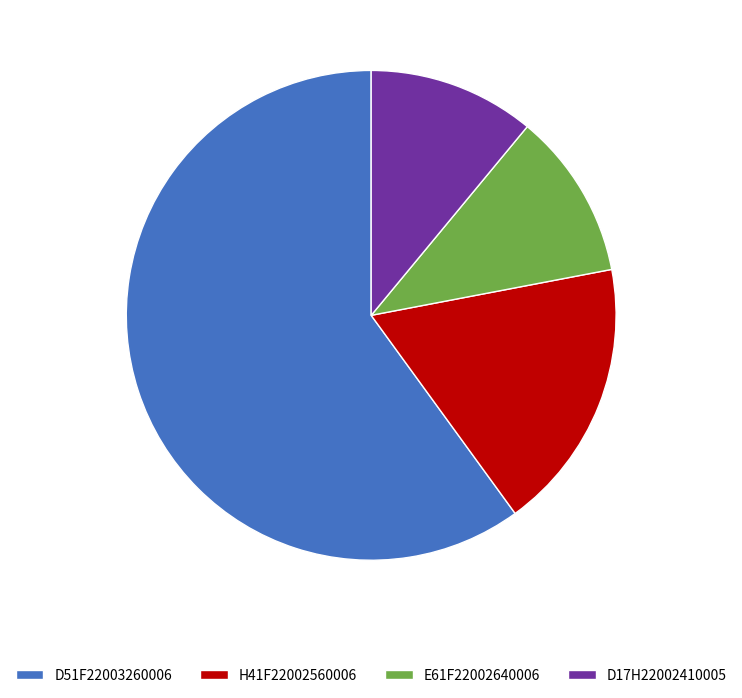

Is the sum of H41F22002560006 and E61F22002640006 greater than half?

No